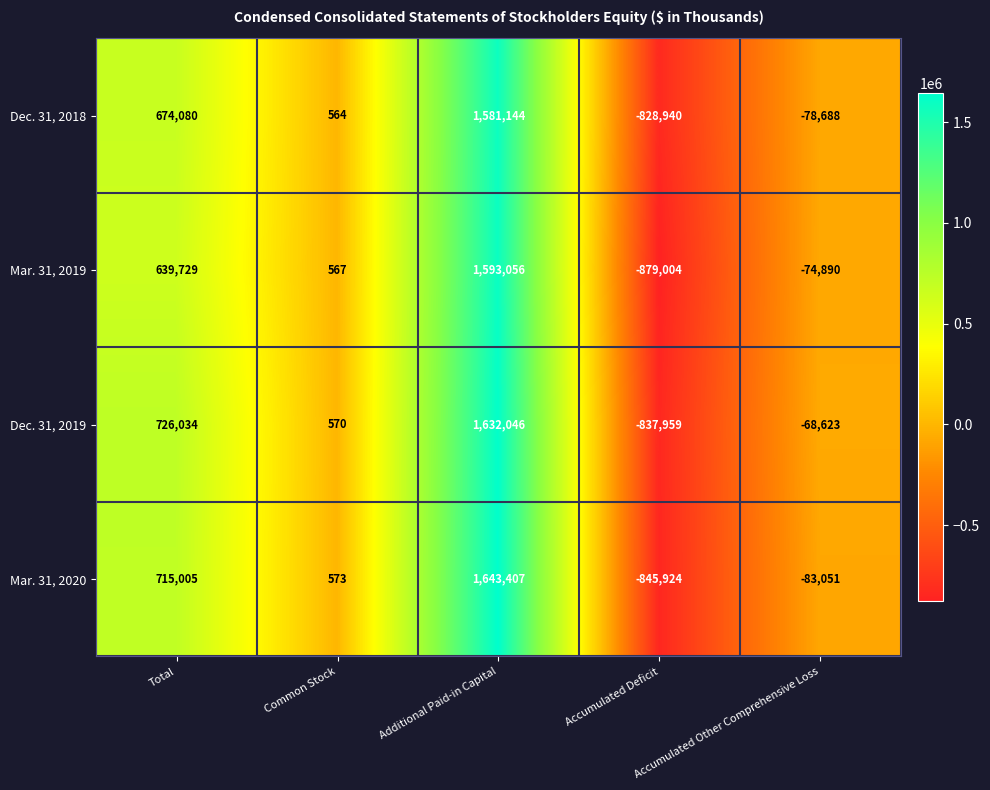

Which category has the lowest value across all series?

Accumulated Deficit